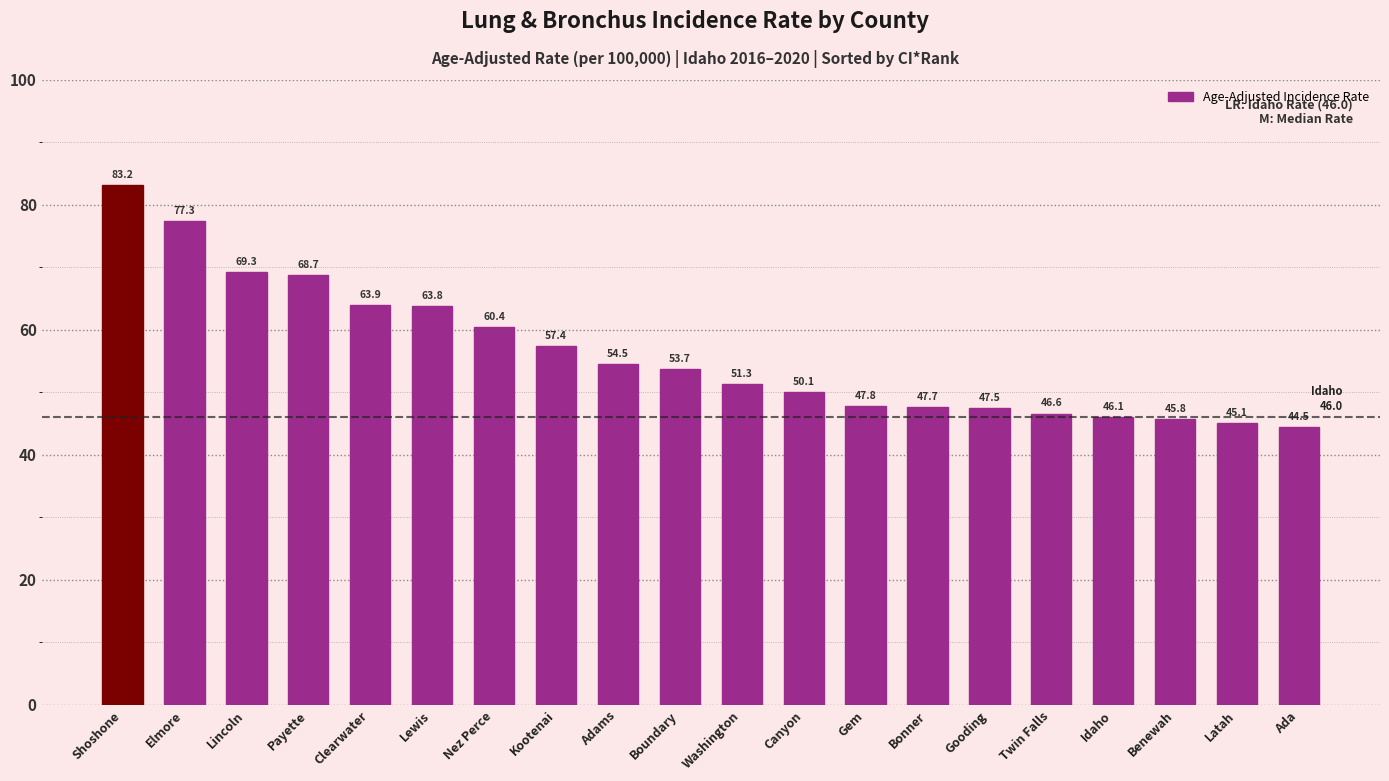

What position from the right is Idaho?

4